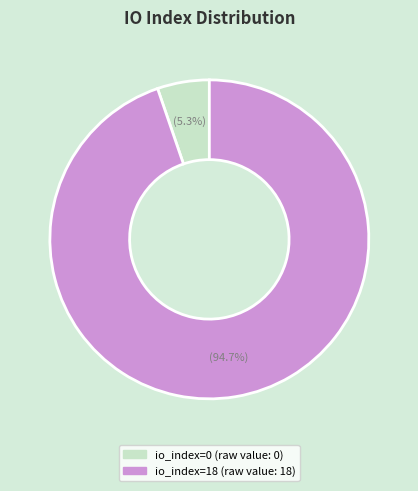

What portion of the pie excludes io_index=0?

94.7%